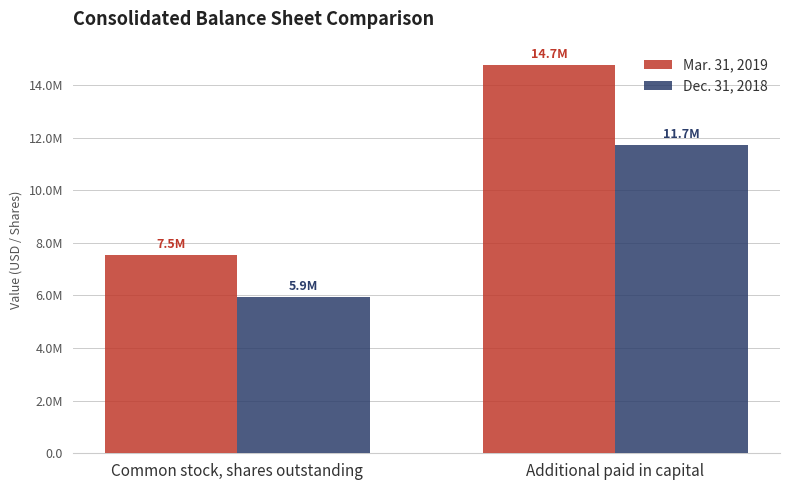

What is the label of the 2nd bar from the left?

Additional paid in capital